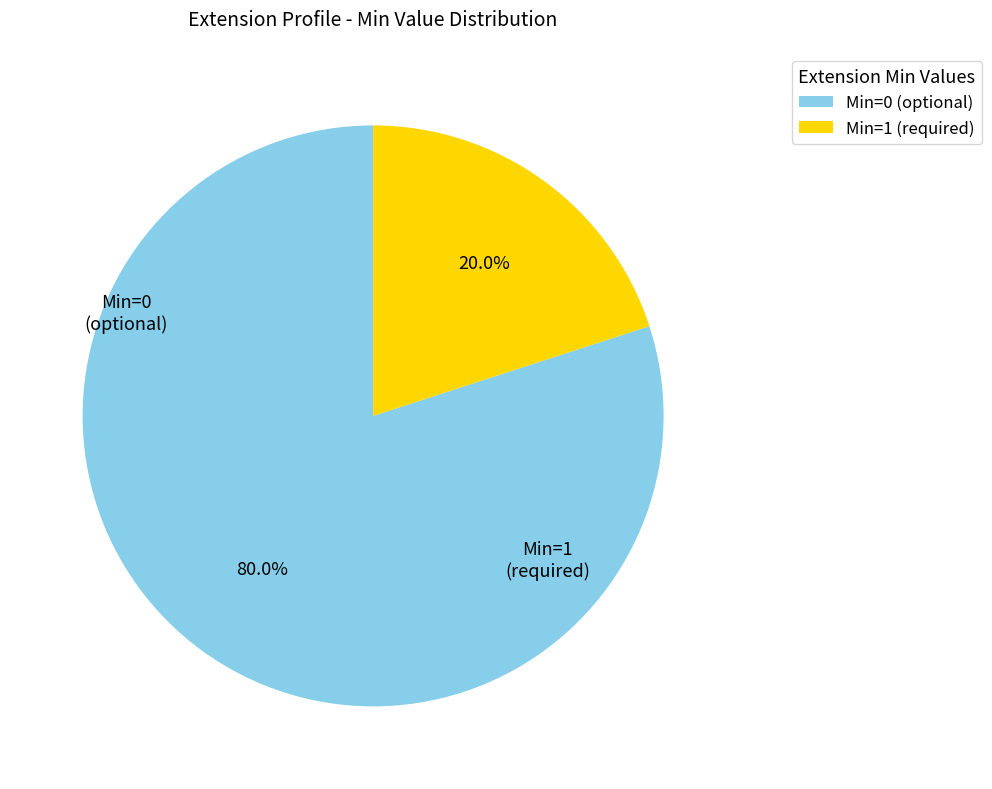

How many segments does this pie chart have?

2